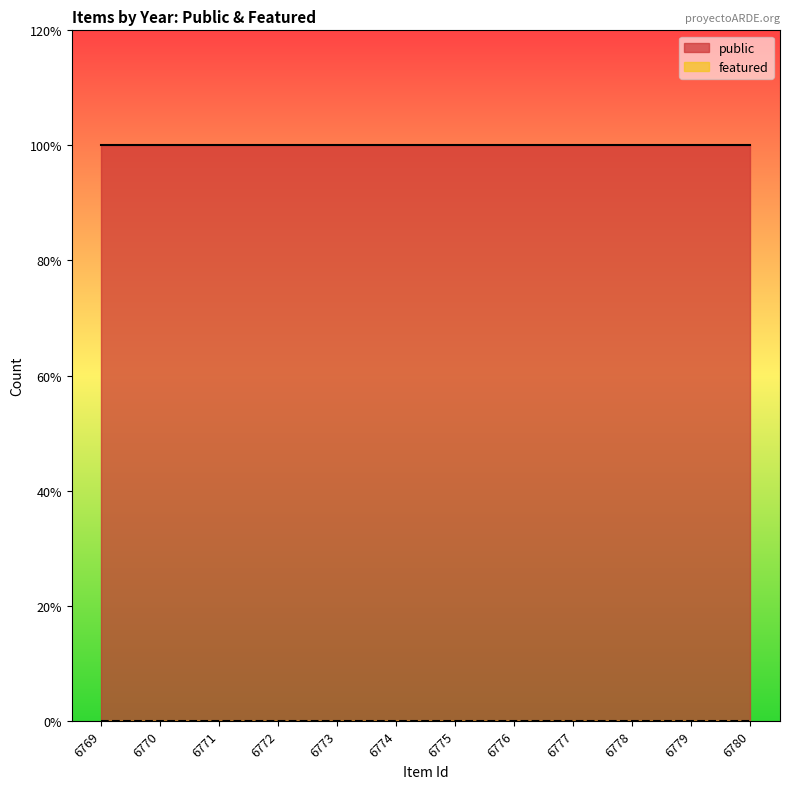

Rank the series at 6774 from highest to lowest value.

public, featured